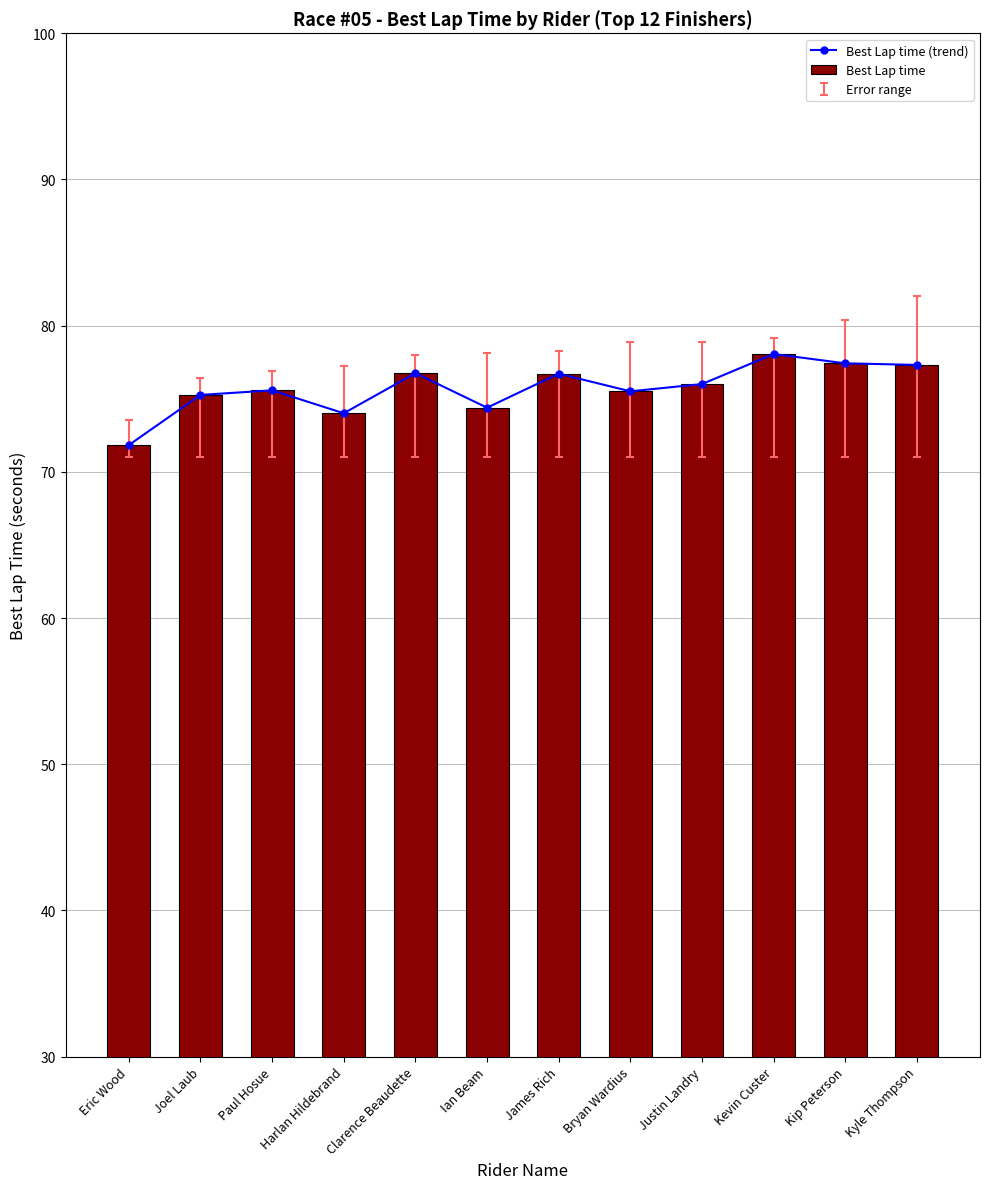

Reading left to right, transcribe all the data shown in this chart.

Best Lap time (trend): Eric Wood=71.8	Joel Laub=75.3	Paul Hosue=75.6	Harlan Hildebrand=74.0	Clarence Beaudette=76.8	Ian Beam=74.4	James Rich=76.7	Bryan Wardius=75.5	Justin Landry=76.0	Kevin Custer=78.1	Kip Peterson=77.4	Kyle Thompson=77.3
Best Lap time: Eric Wood=71.8	Joel Laub=75.3	Paul Hosue=75.6	Harlan Hildebrand=74.0	Clarence Beaudette=76.8	Ian Beam=74.4	James Rich=76.7	Bryan Wardius=75.5	Justin Landry=76.0	Kevin Custer=78.1	Kip Peterson=77.4	Kyle Thompson=77.3